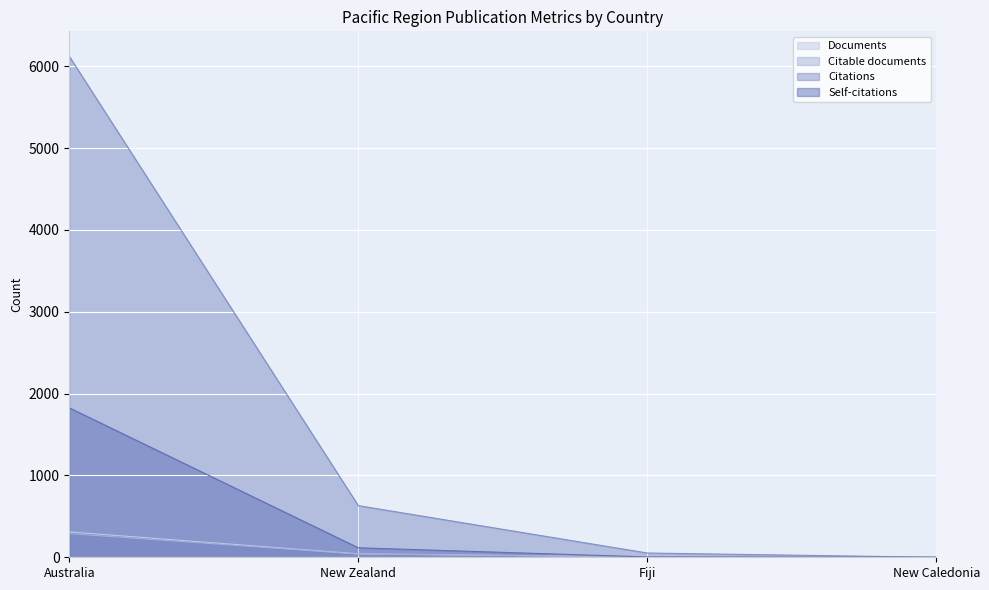

At which label is Citable documents closest to 145?

New Zealand